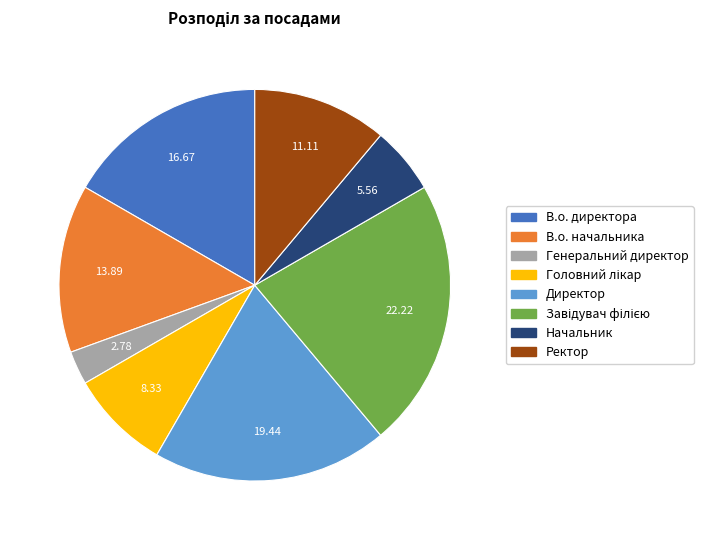

How many segments does this pie chart have?

8